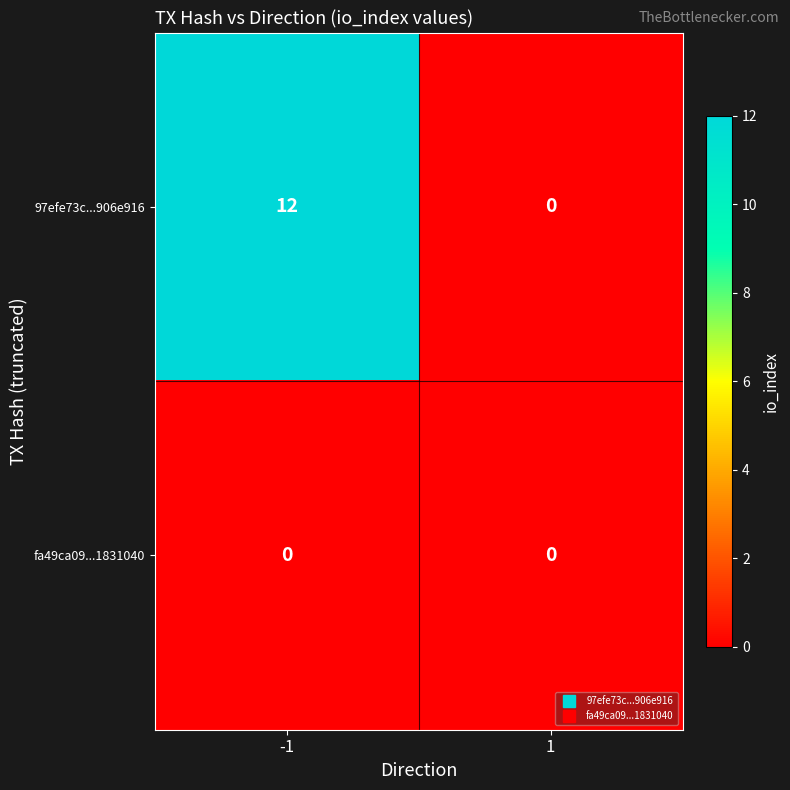

Which label corresponds to the largest value in the chart?

-1